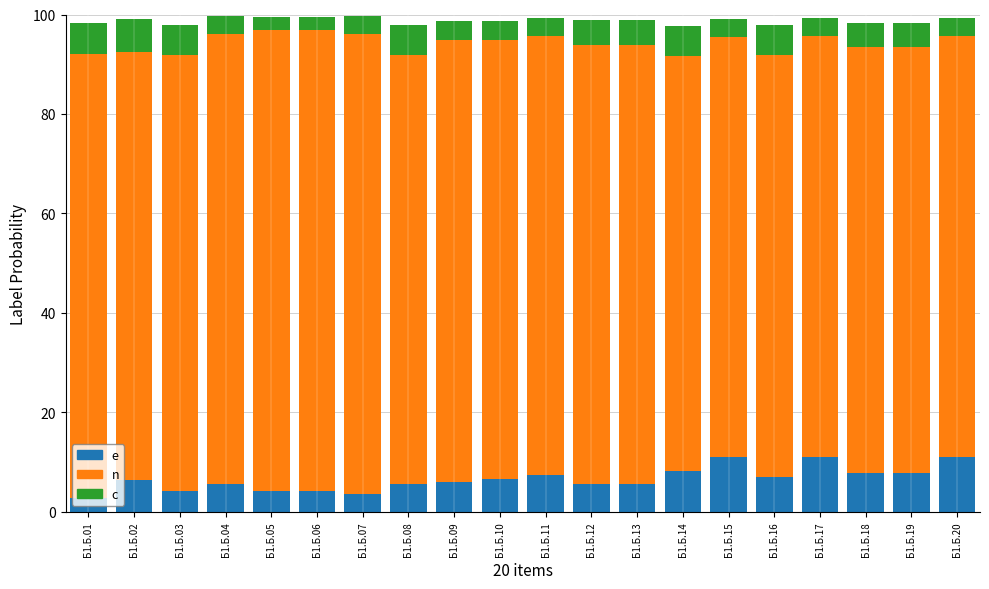

What is the total value across all series at Б1.Б.01?

98.2